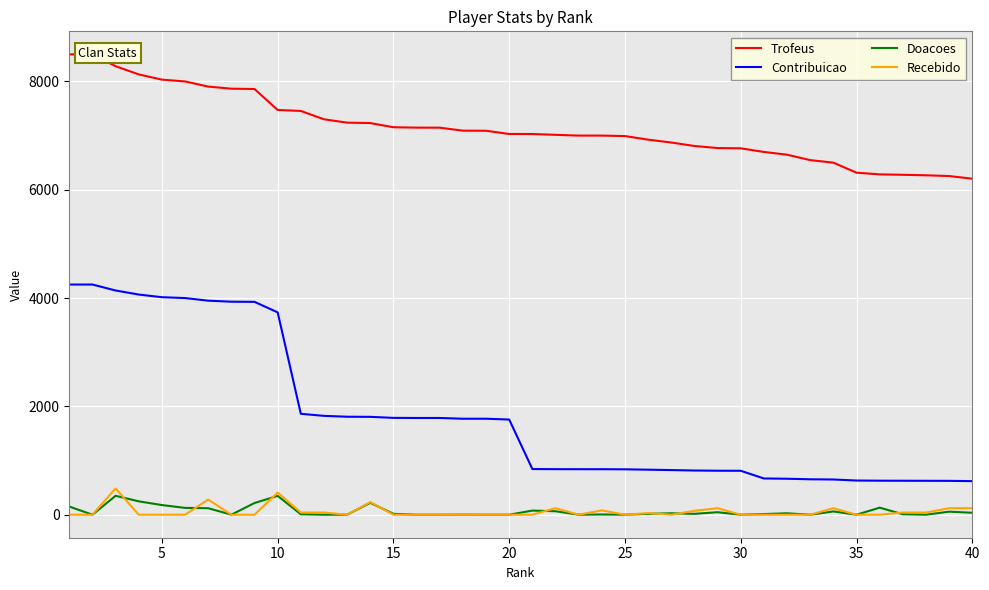

Rank the series by their maximum value, from lowest to highest.

Doacoes, Recebido, Contribuicao, Trofeus